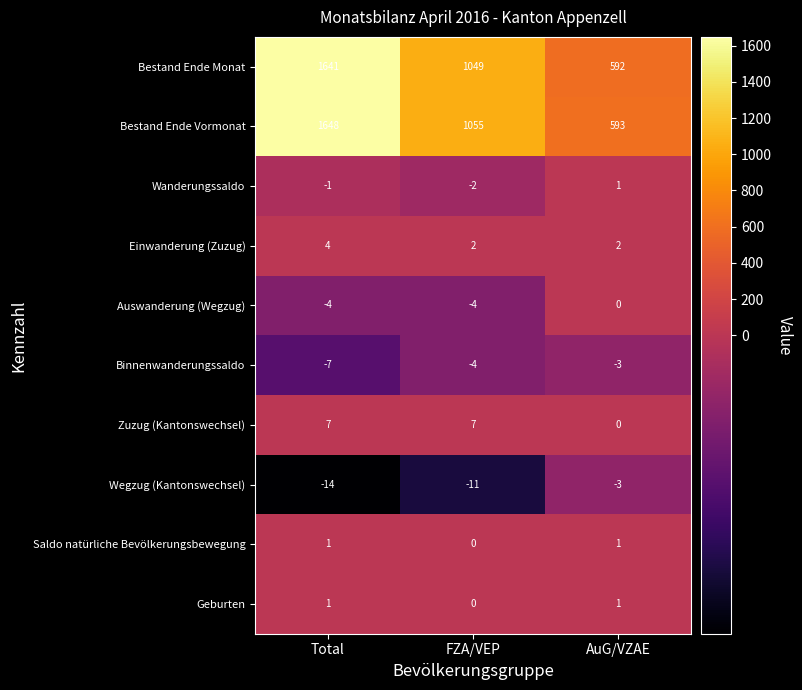

Which series has the largest range (max minus min)?

Bestand Ende Vormonat